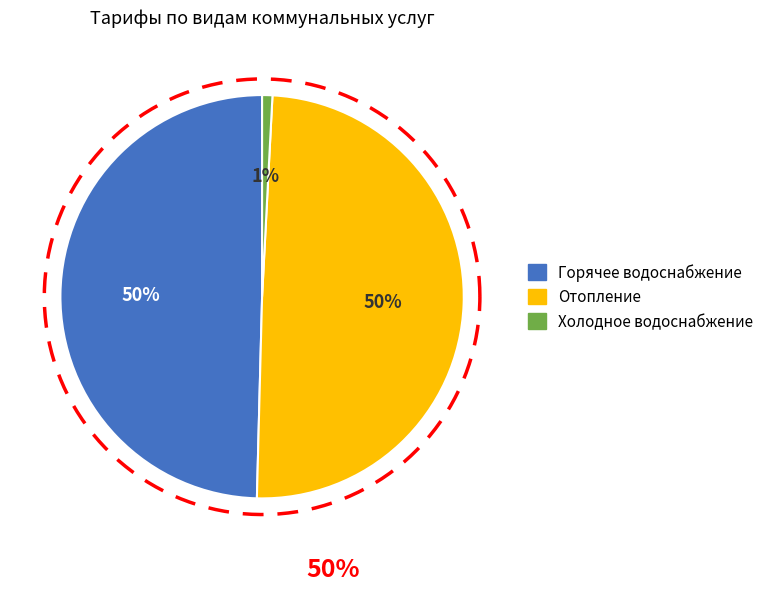

Rank the categories by value from lowest to highest.

Холодное водоснабжение, Горячее водоснабжение, Отопление